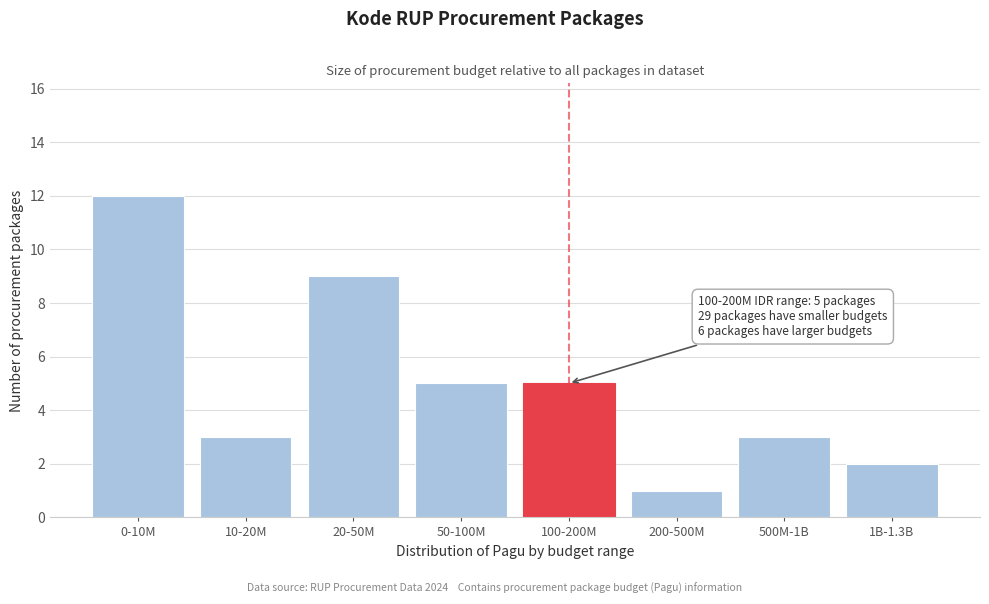

Reading left to right, extract all data points from this chart.

0-10M=12	10-20M=3	20-50M=9	50-100M=5	100-200M=5	200-500M=1	500M-1B=3	1B-1.3B=2